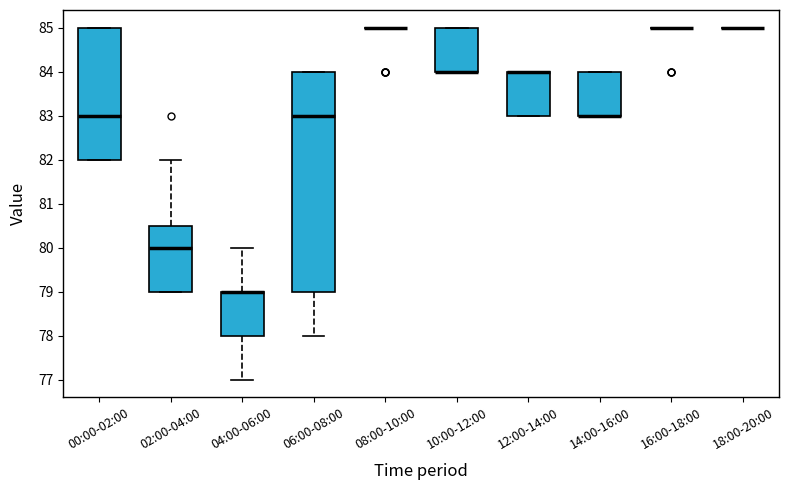

Comparing the boxes themselves (not the whiskers), which one is the tallest?

06:00-08:00